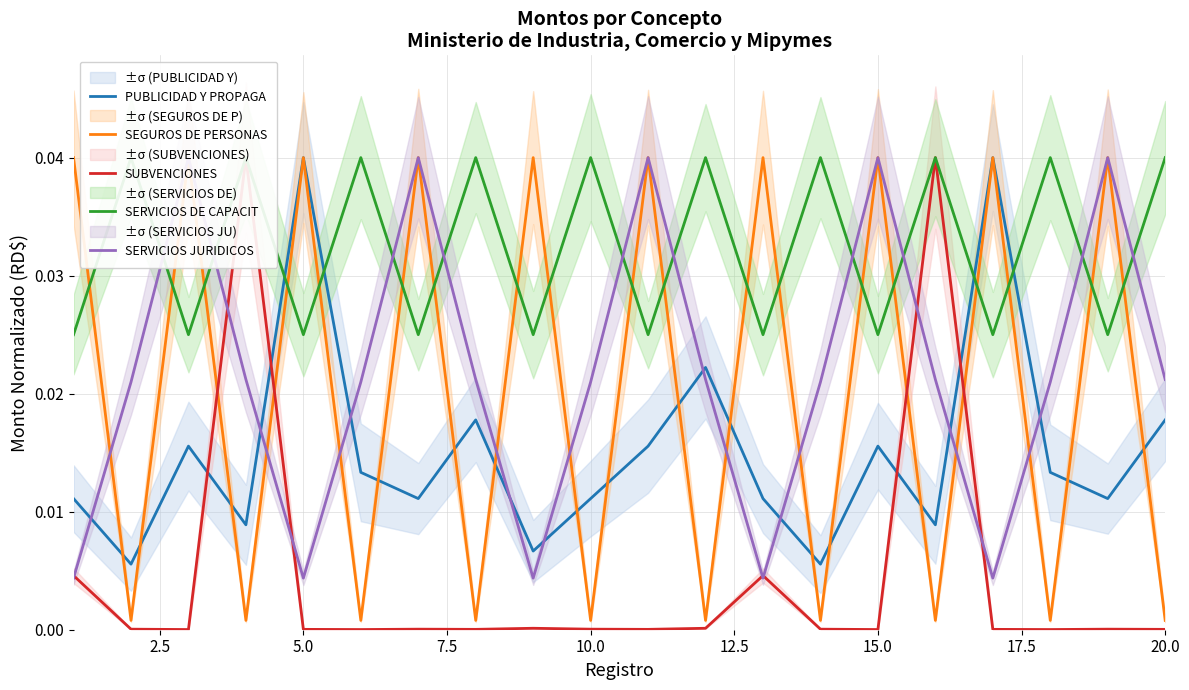

How many times do SEGUROS DE PERSONAS and SERVICIOS DE CAPACIT cross each other?

19